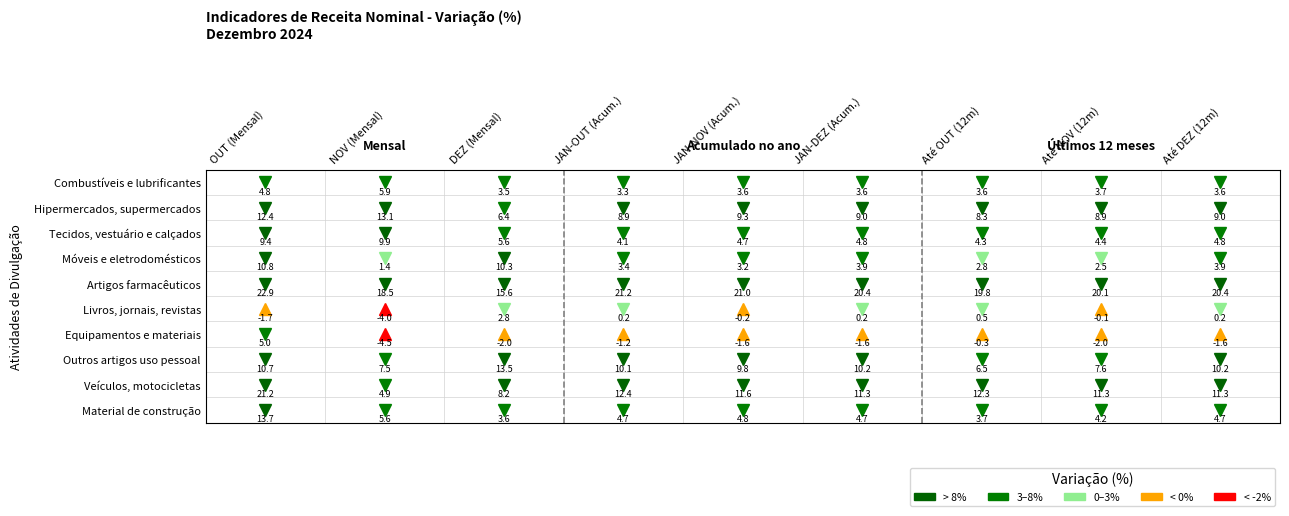

At which category does the chart reach its minimum across all series?

NOV (Mensal)